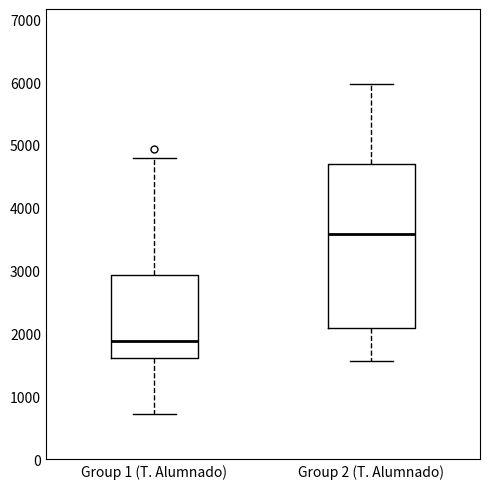

Comparing the boxes themselves (not the whiskers), which one is the tallest?

Group 2 (T. Alumnado)